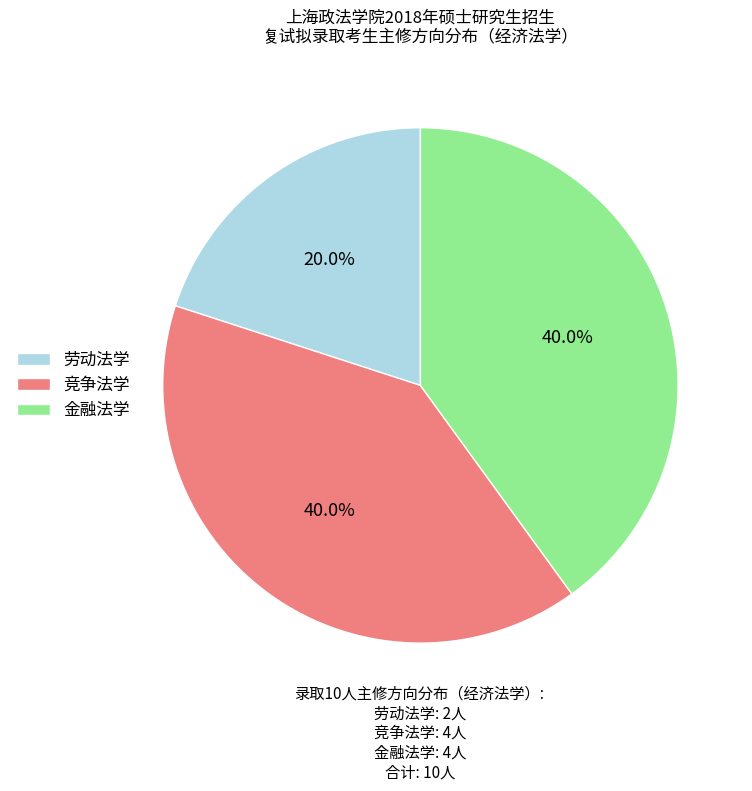

To the nearest percent, what is the average slice percentage?

33%